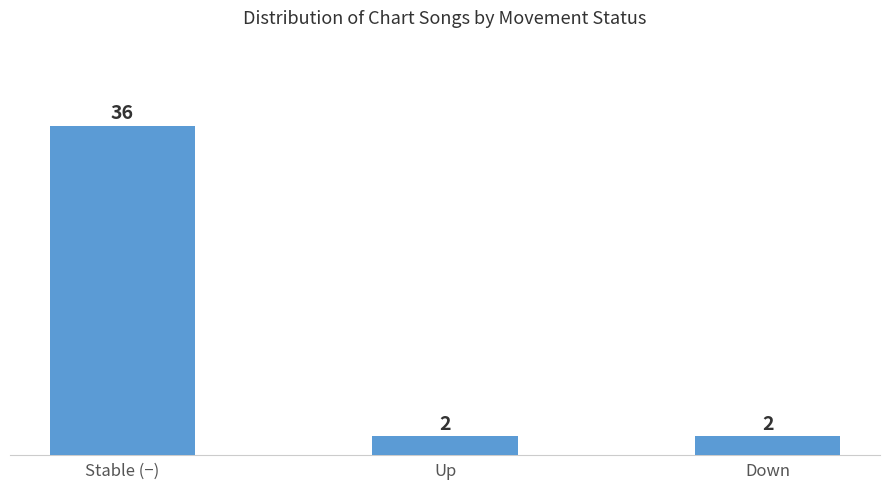

The chart shows a value of 36 at Stable (−). True or false?

True